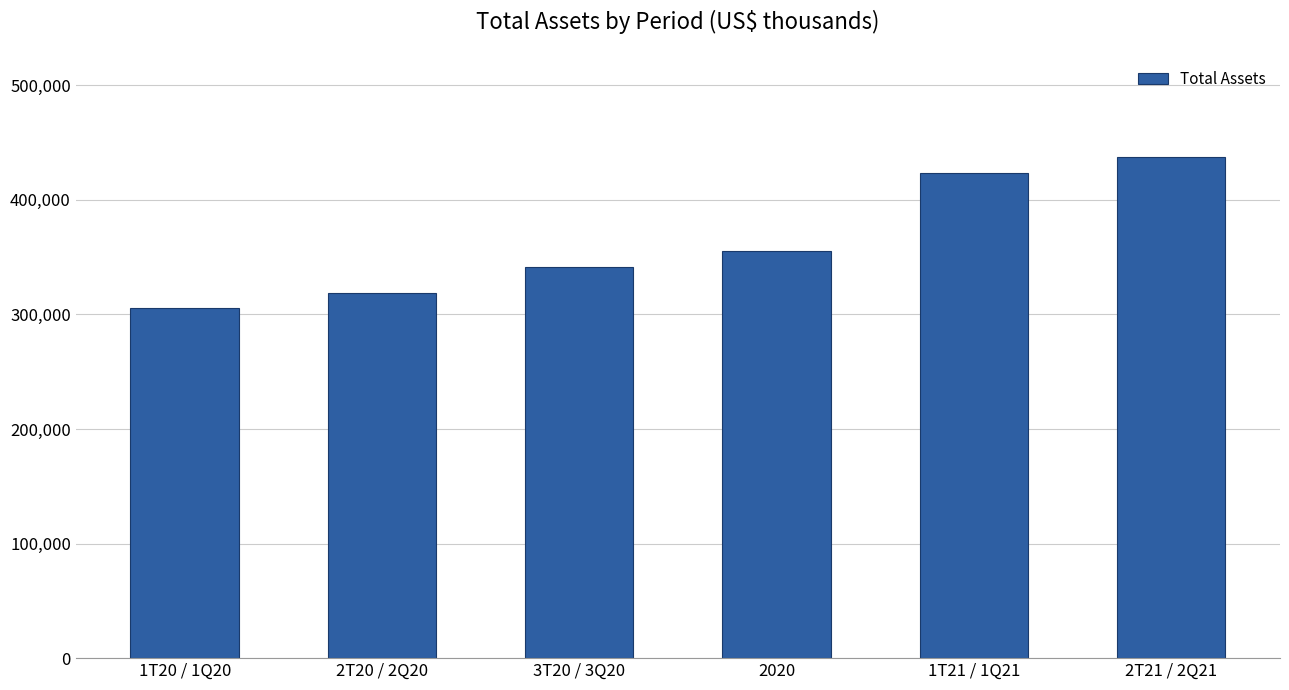

Approximately how many times larger is the value at 2020 compared to 2T21 / 2Q21?

0.8